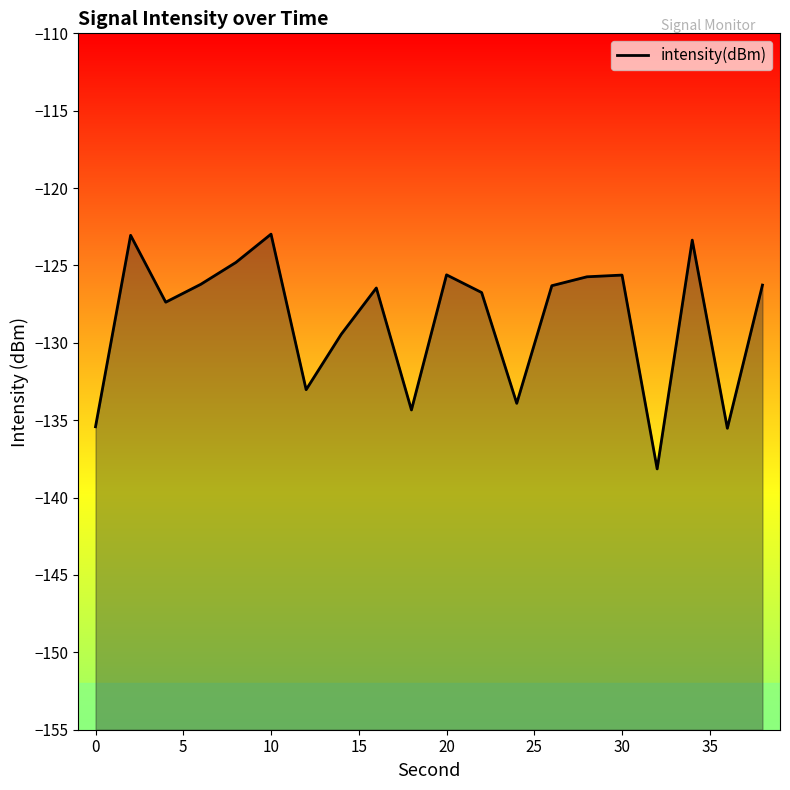

What is the sum of all values?

-2570.3